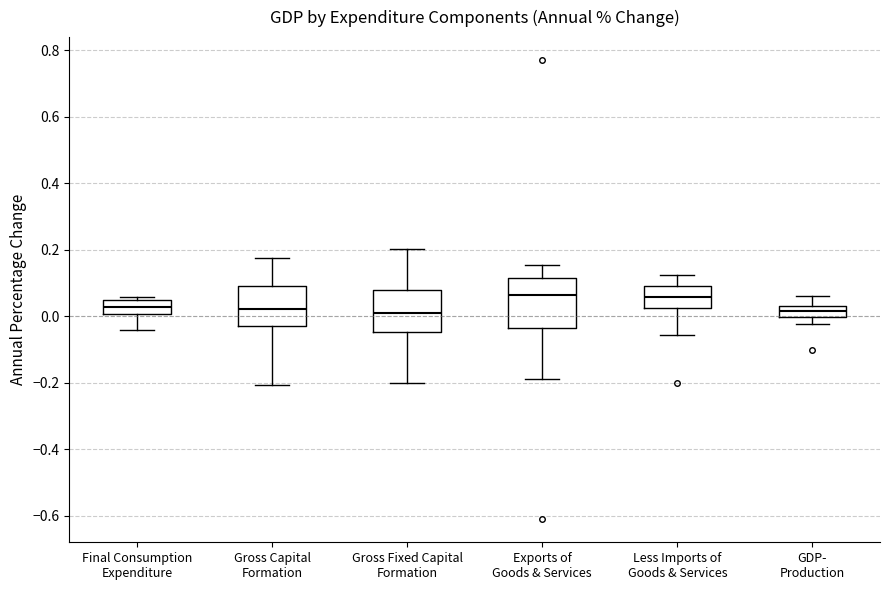

Reading left to right, read every box against the y-axis: the position of its median line, the range the box covers, and the ends of its whiskers. The values are not printed on the chart, so give them approximately, as read against the axis.

Final Consumption Expenditure: median 0.02, box 0.00 to 0.04, whiskers -0.04 to 0.06
Gross Capital Formation: median 0.02, box -0.02 to 0.10, whiskers -0.20 to 0.18
Gross Fixed Capital Formation: median 0.02, box -0.04 to 0.08, whiskers -0.20 to 0.20
Exports of Goods & Services: median 0.06, box -0.04 to 0.12, whiskers -0.18 to 0.16
Less Imports of Goods & Services: median 0.06, box 0.02 to 0.08, whiskers -0.06 to 0.12
GDP- Production: median 0.02 (inside the box), box 0.00 to 0.02, whiskers -0.02 to 0.06